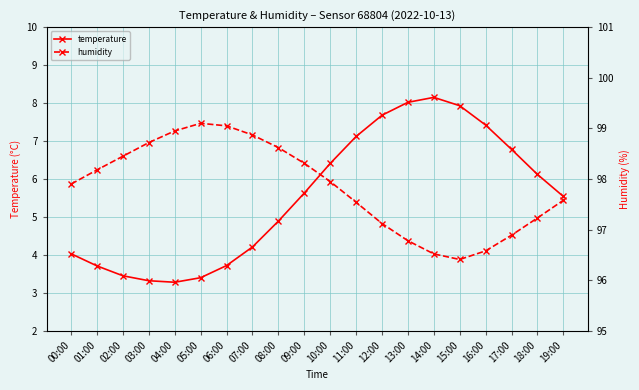

What is the spread (max minus min) of values at 02:00?

95.0